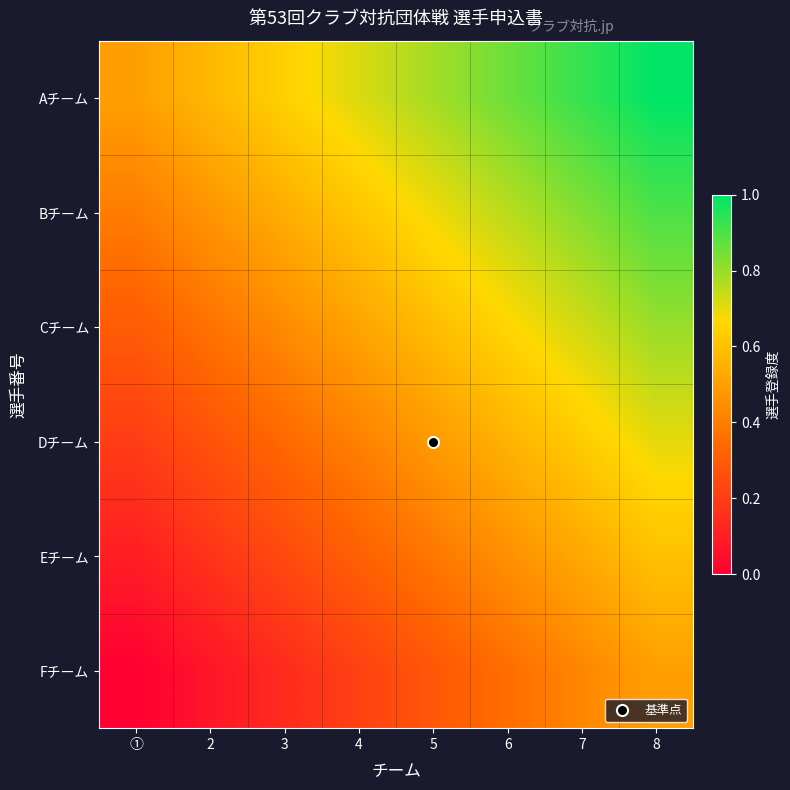

Count the number of categories in the chart.

8